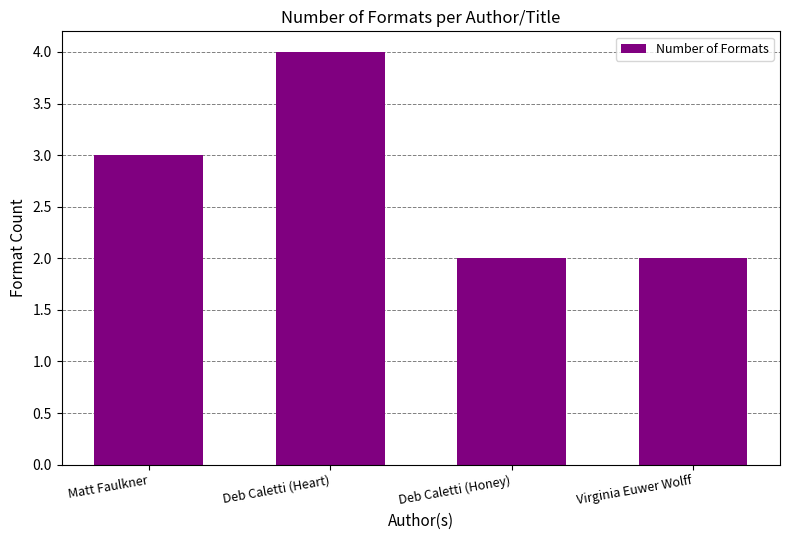

What is the difference between the maximum and minimum values?

2